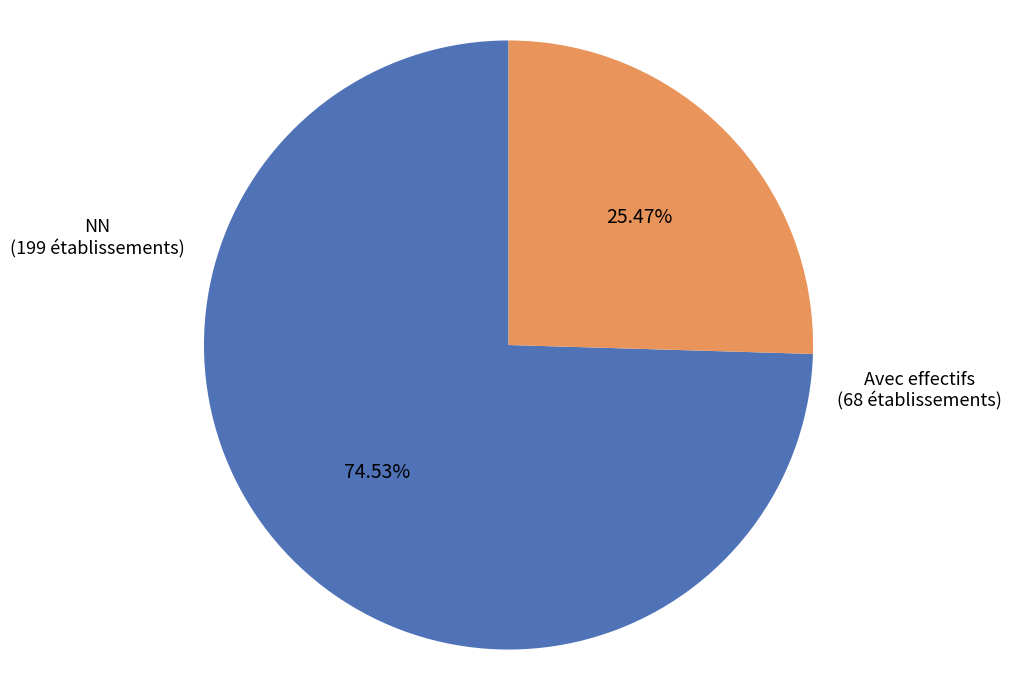

Does any single category account for the majority?

Yes